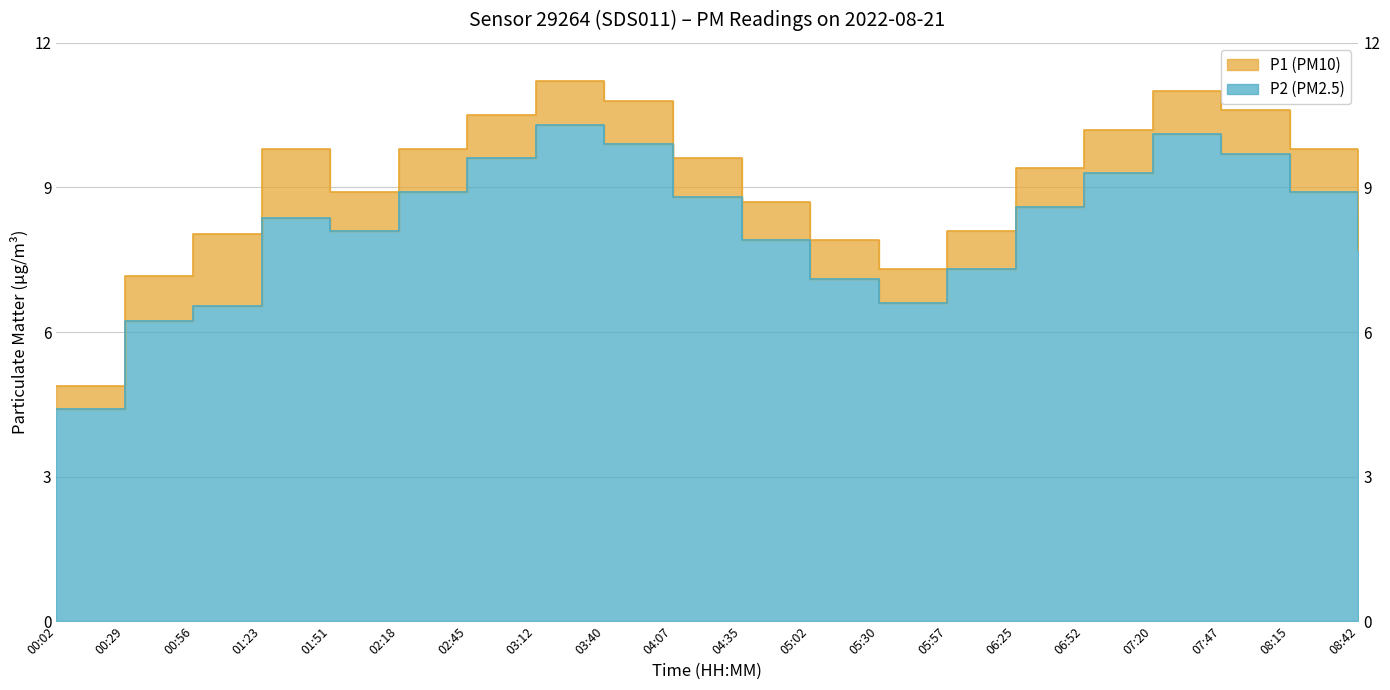

Which label corresponds to the smallest value in the chart?

00:02